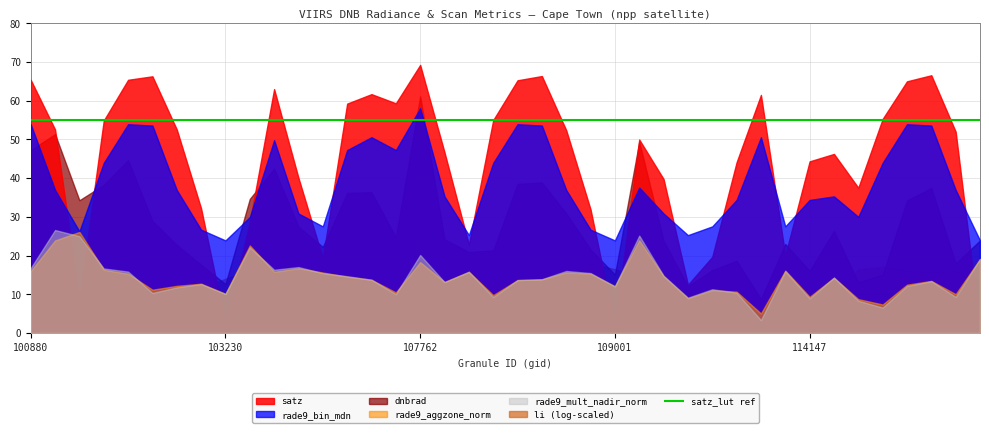

List the labels in order of satz value, largest first.

107762, 114970, 108650, 102984, 102872, 100880, 108486, 114864, 103587, 104190, 110415, 107590, 104181, 114856, 108474, 102864, 102993, 101006, 108662, 114977, 109350, 107774, 114402, 114147, 110231, 103713, 109710, 114743, 103112, 108833, 103349, 107949, 113976, 110059, 103949, 109884, 102623, 103230, 109001, 115107